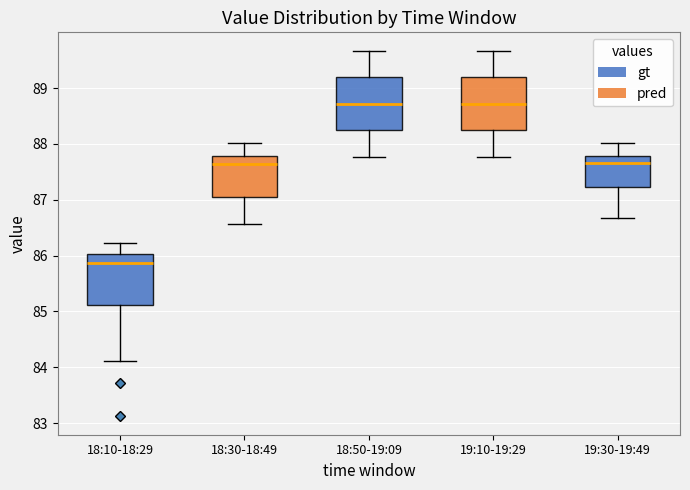

Reading left to right, read every box against the y-axis: the position of its median line, the range the box covers, and the ends of its whiskers. The values are not printed on the chart, so give them approximately, as read against the axis.

18:10-18:29: median 85.9, box 85.1 to 86.0, whiskers 84.1 to 86.2
18:30-18:49: median 87.6, box 87.1 to 87.8, whiskers 86.6 to 88.0
18:50-19:09: median 88.7, box 88.2 to 89.2, whiskers 87.8 to 89.7
19:10-19:29: median 88.7, box 88.2 to 89.2, whiskers 87.8 to 89.7
19:30-19:49: median 87.7, box 87.2 to 87.8, whiskers 86.7 to 88.0